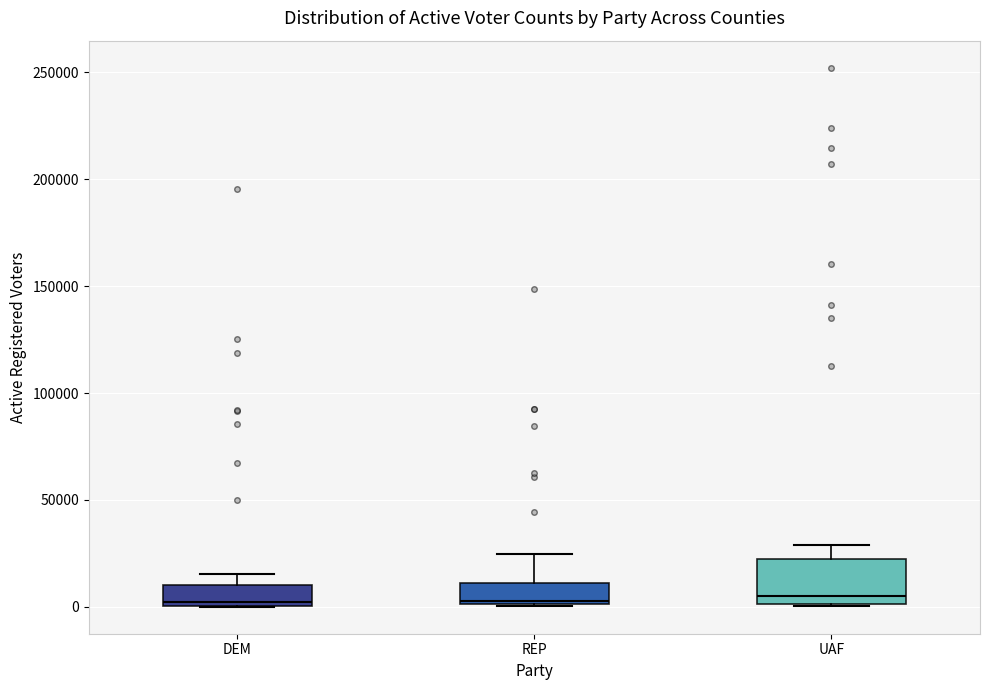

Reading left to right, read every box against the y-axis: the position of its median line, the range the box covers, and the ends of its whiskers. The values are not printed on the chart, so give them approximately, as read against the axis.

DEM: median 0 (just above the box's lower edge), box 0 to 10000, whiskers 0 to 15000
REP: median 5000, box 0 to 10000, whiskers 0 to 25000
UAF: median 5000, box 0 to 20000, whiskers 0 to 30000